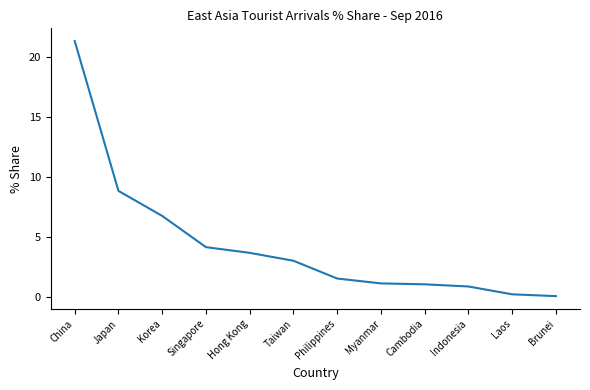

What is the minimum value shown in the chart?

0.1